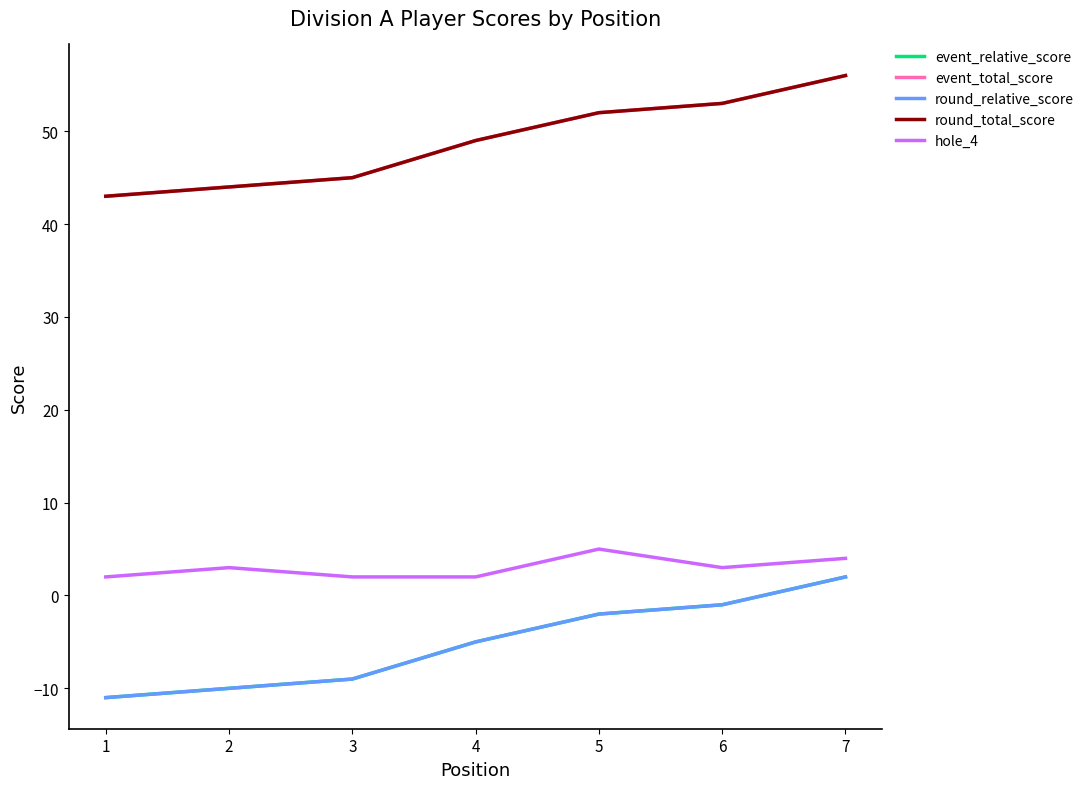

Read the round_total_score value at 4, to the nearest 10.

50